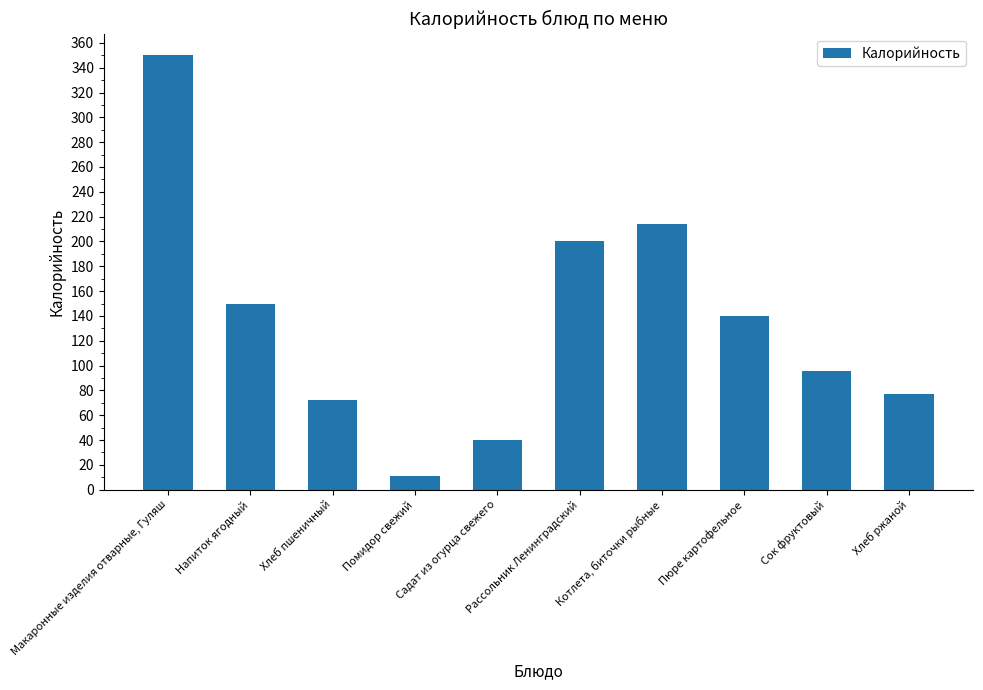

What is the approximate value at Котлета, биточки рыбные, to the nearest 50?

200